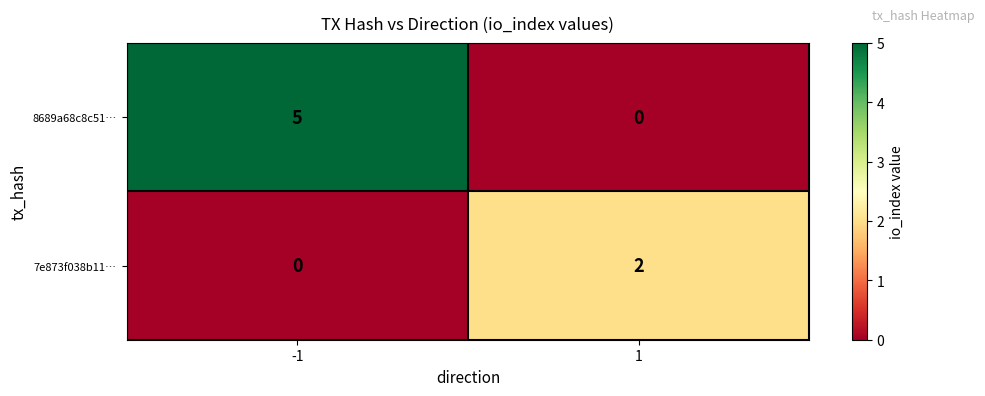

Rank the series by their maximum value, from lowest to highest.

7e873f038b11…, 8689a68c8c51…